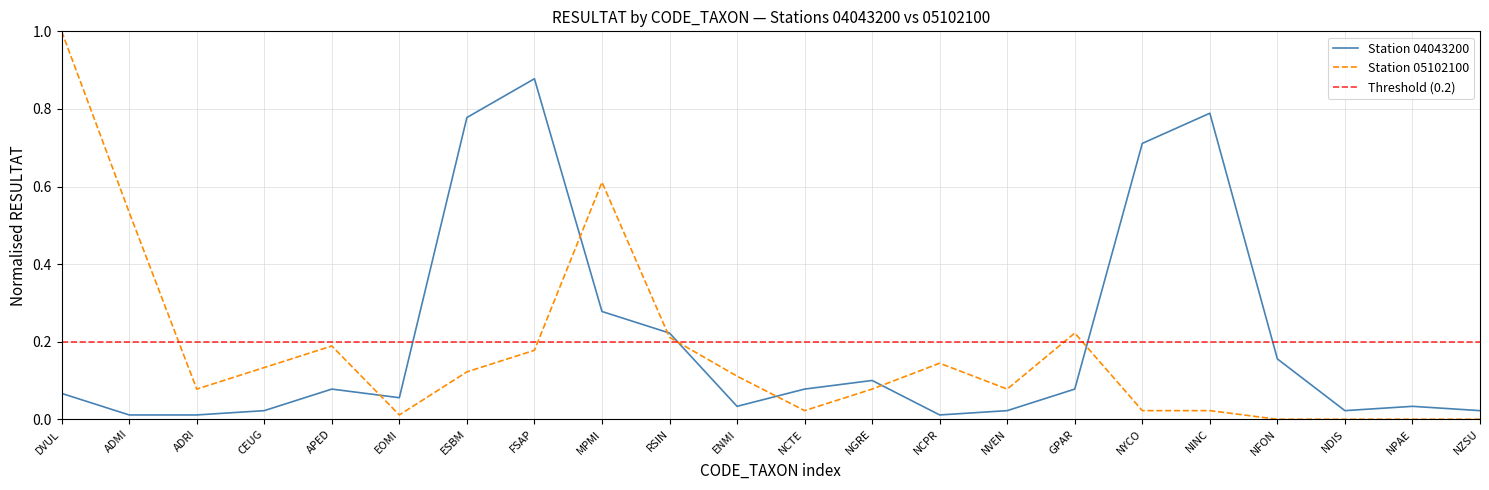

At how many categories does at least one series exceed 0?

22